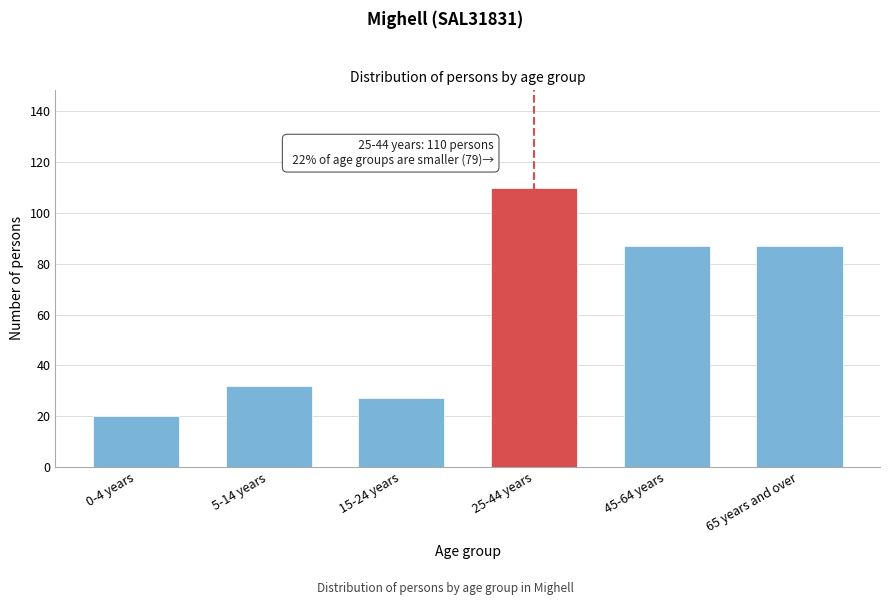

Reading right to left, list all the values displayed in this chart.

87	87	110	27	32	20